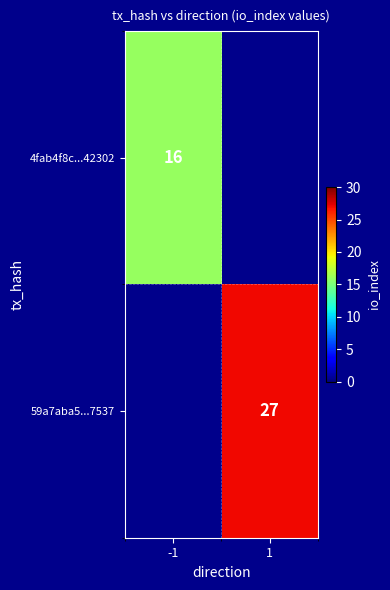

Is the value of 4fab4f8c...42302 at -1 greater than the value of 59a7aba5...7537 at 1?

No